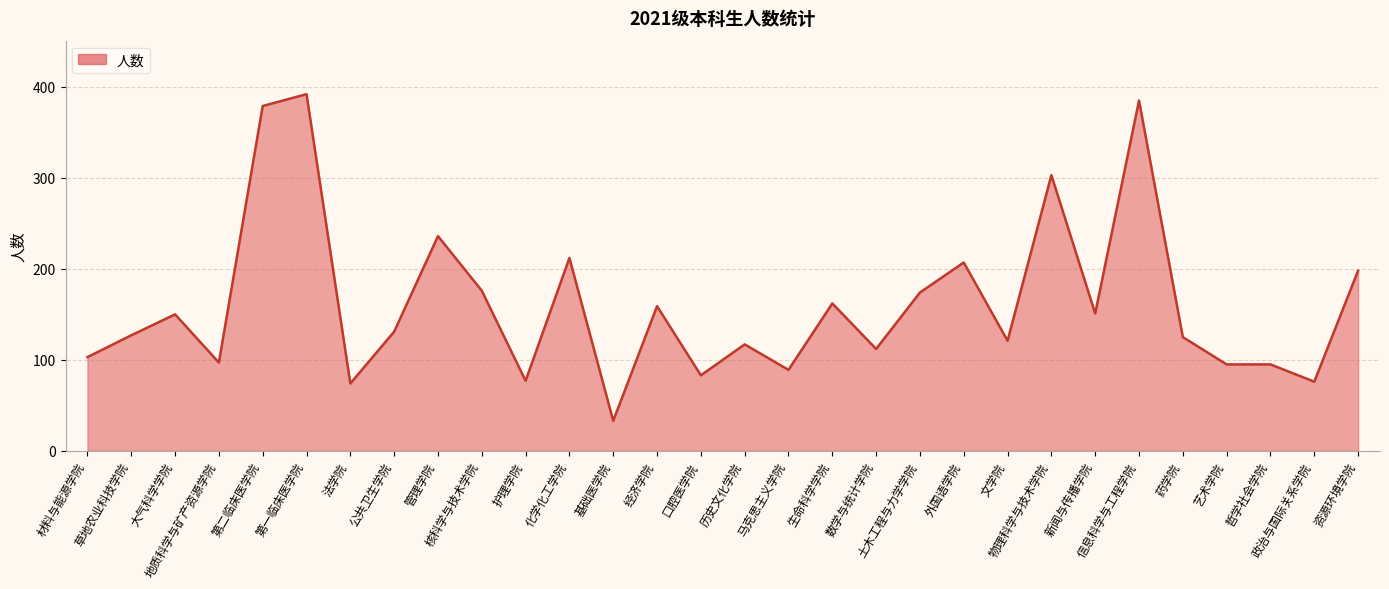

What is the difference between the maximum and minimum values?

359